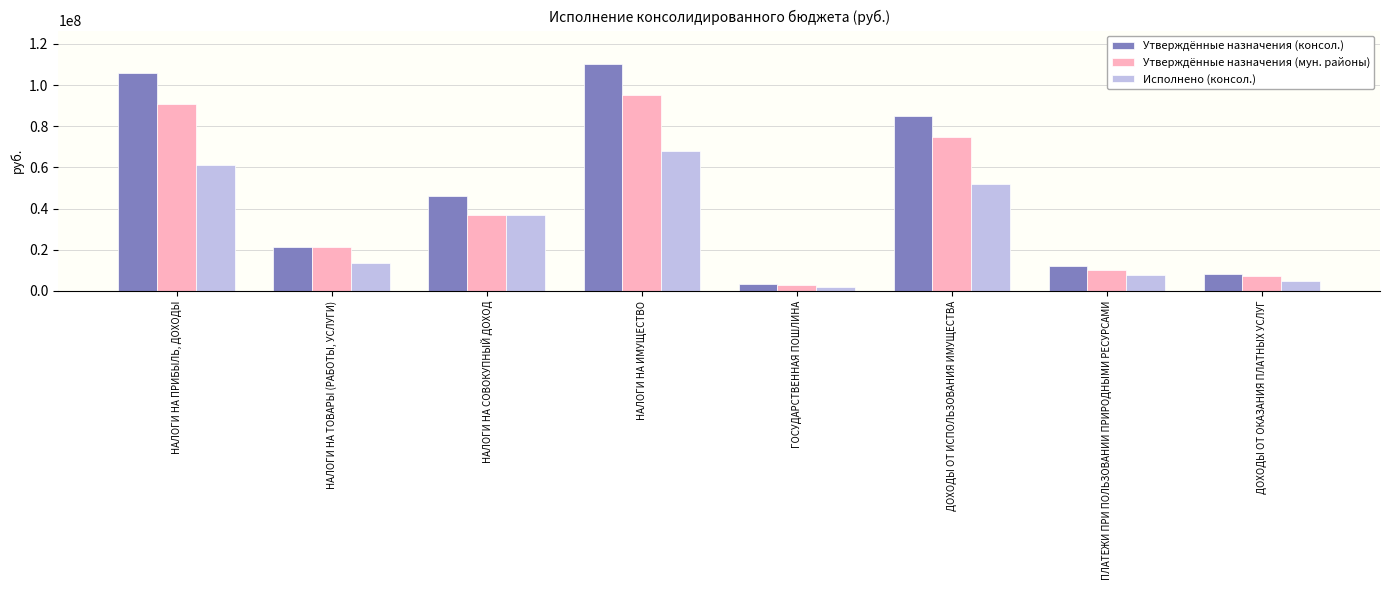

How many groups of bars are there?

8